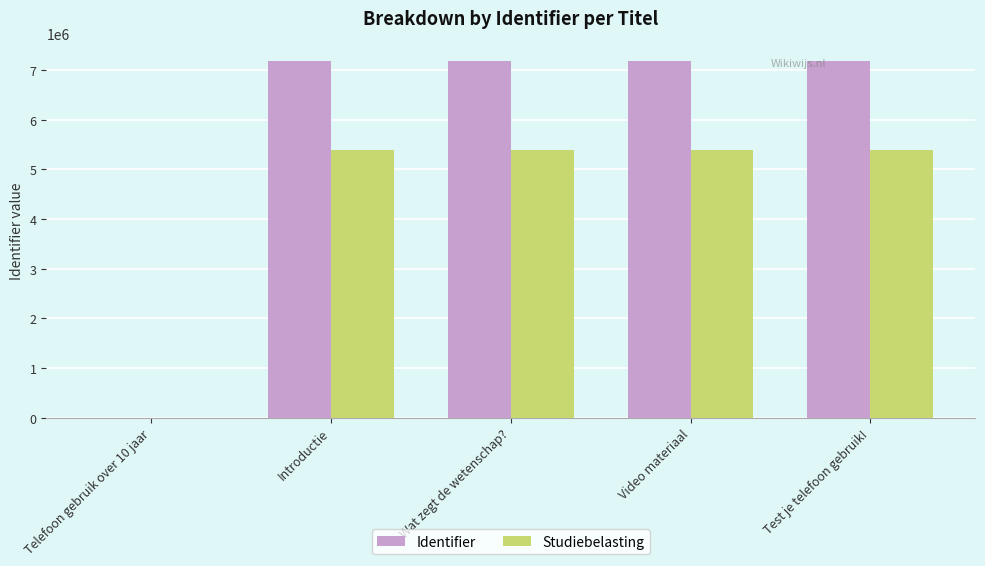

Count the number of categories in the chart.

5